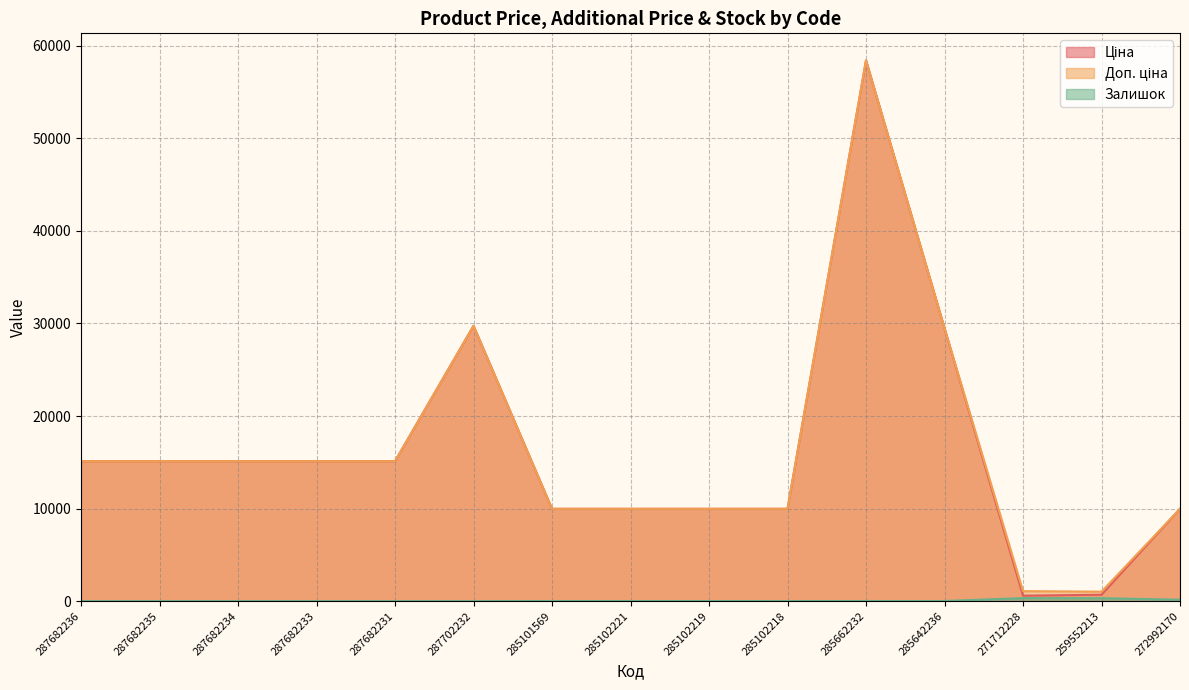

How many lines are shown in the chart?

3